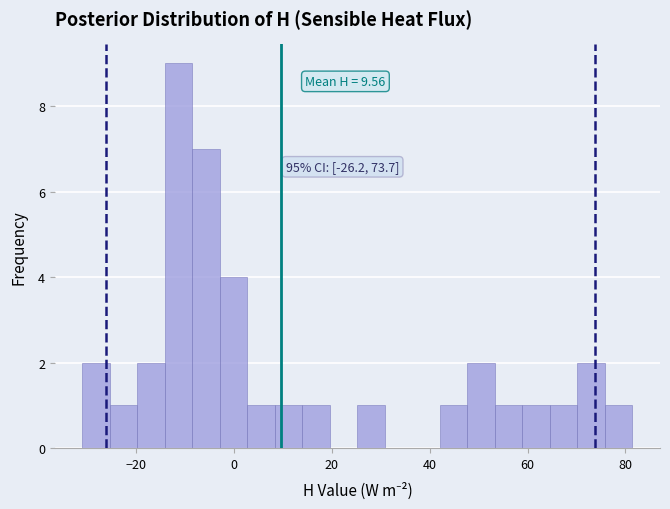

Around what value on the x-axis is the tallest bar? Give the approximate position of its centre, as read against the axis.

-12